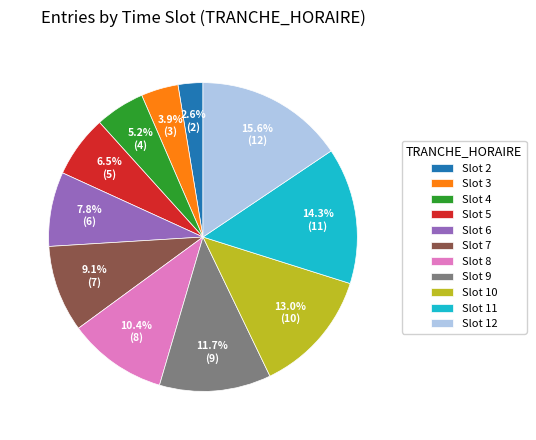

Is there a majority slice in this chart?

No